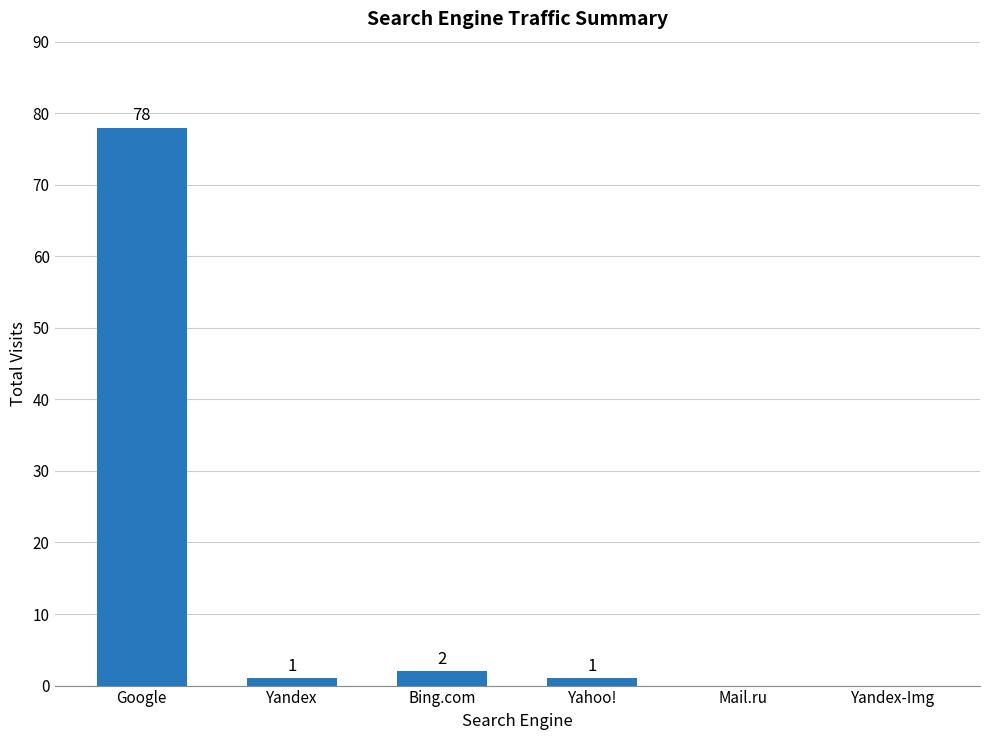

What is the sum of all values?

82